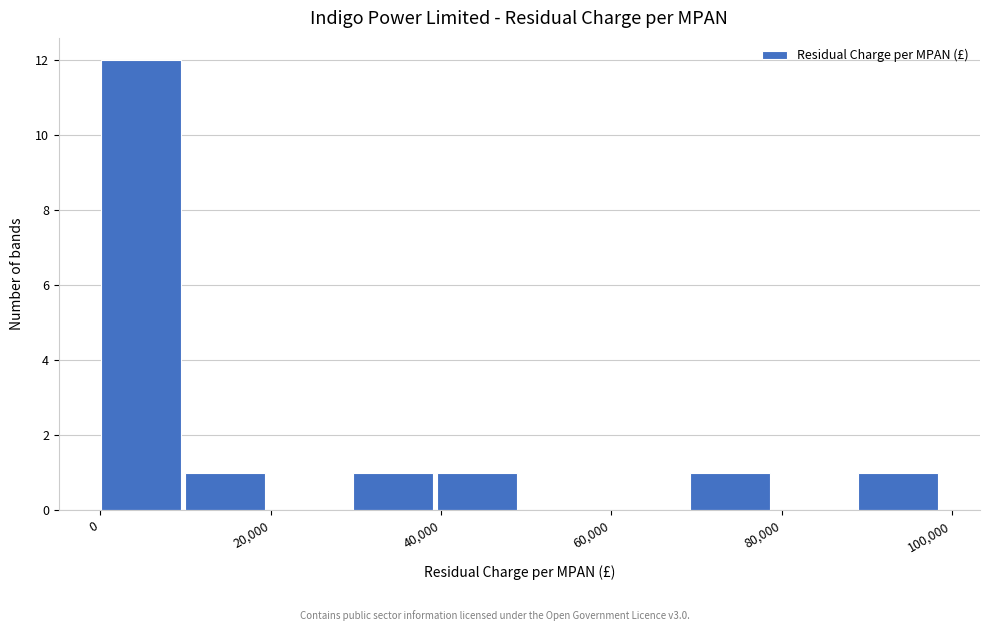

Reading left to right, transcribe this chart: for each bar, give the range it covers on the x-axis and its height. Neither the bar edges nor the heights are printed on the chart, so give them approximately, as read against the axes.

0 to 10000: 12
10000 to 20000: 1
20000 to 30000: 0
30000 to 40000: 1
40000 to 50000: 1
50000 to 60000: 0
60000 to 70000: 0
70000 to 80000: 1
80000 to 88000: 0
88000 to 98000: 1